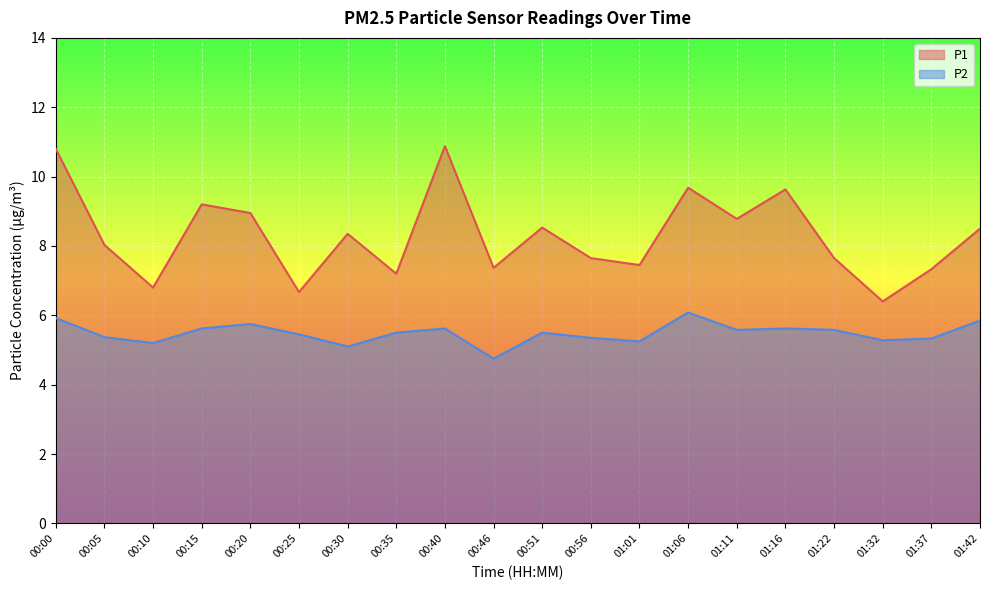

At which label does P1 reach its minimum?

01:32